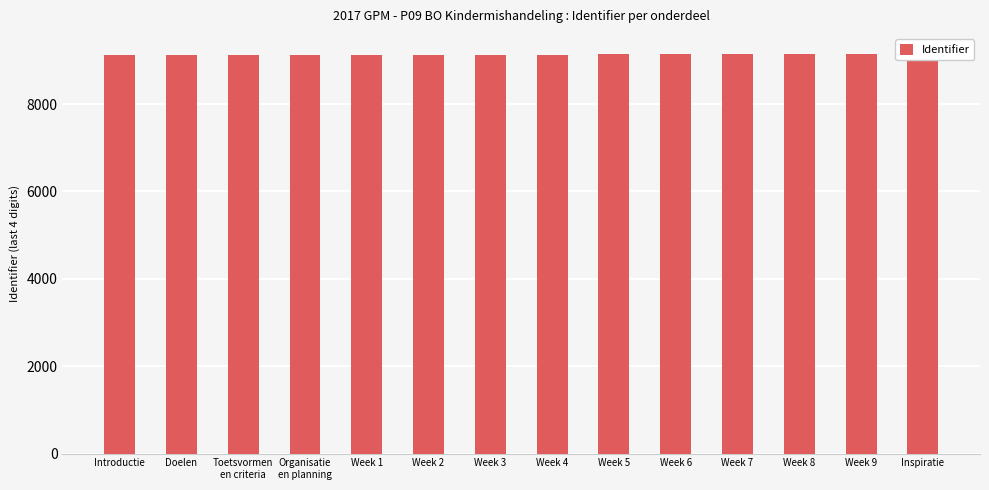

What is the change in value from Toetsvormen
en criteria to Week 6?

+21